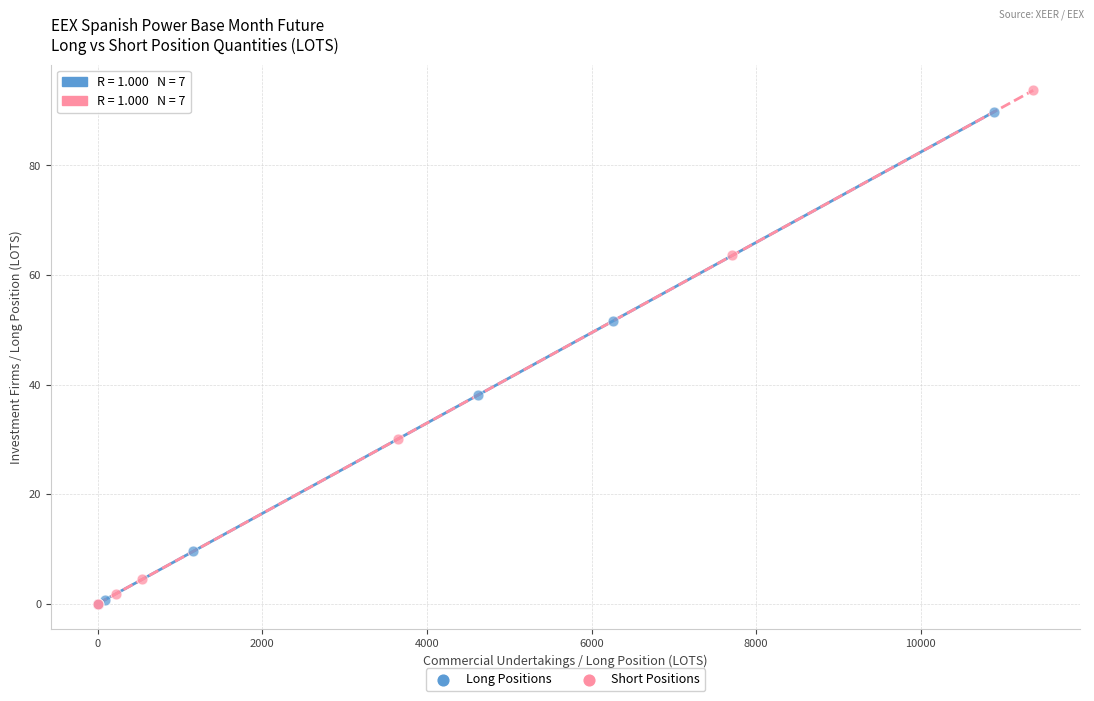

Which series has the widest spread of Y values?

Short Positions